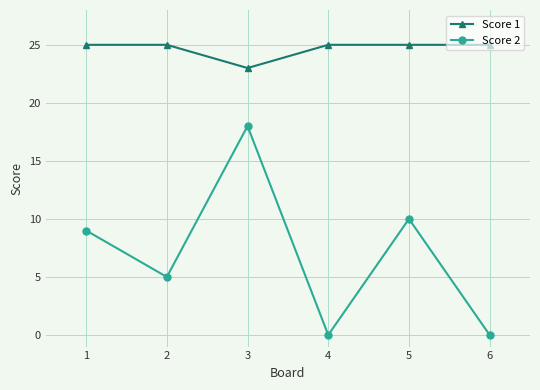

True or false: Score 1 has a value of 7 at 6.

False